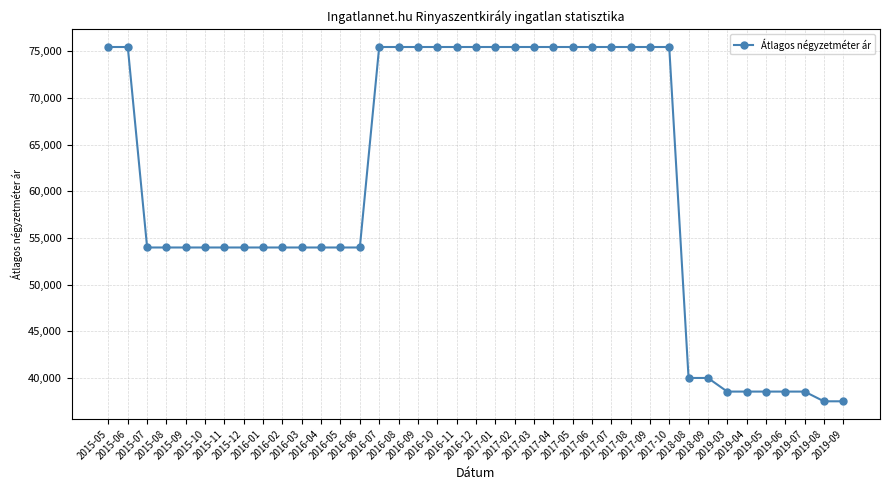

What is the value of the 35th point from the left?

38541